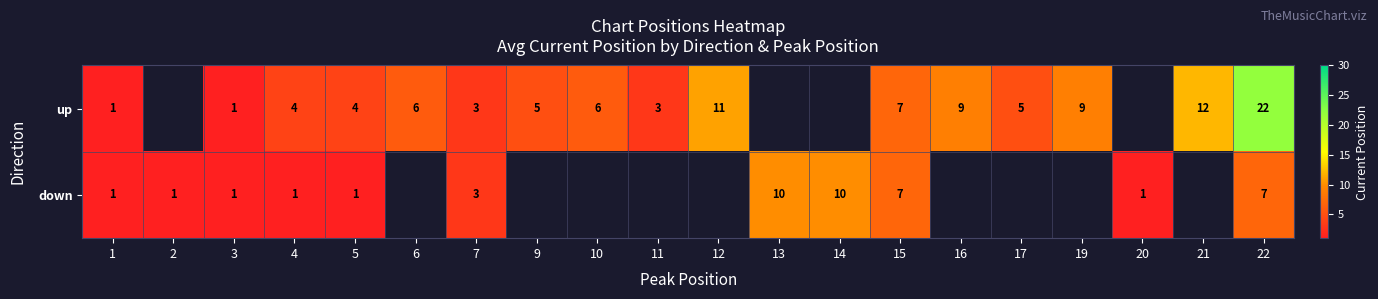

Is it true that up equals 20 at 21?

False